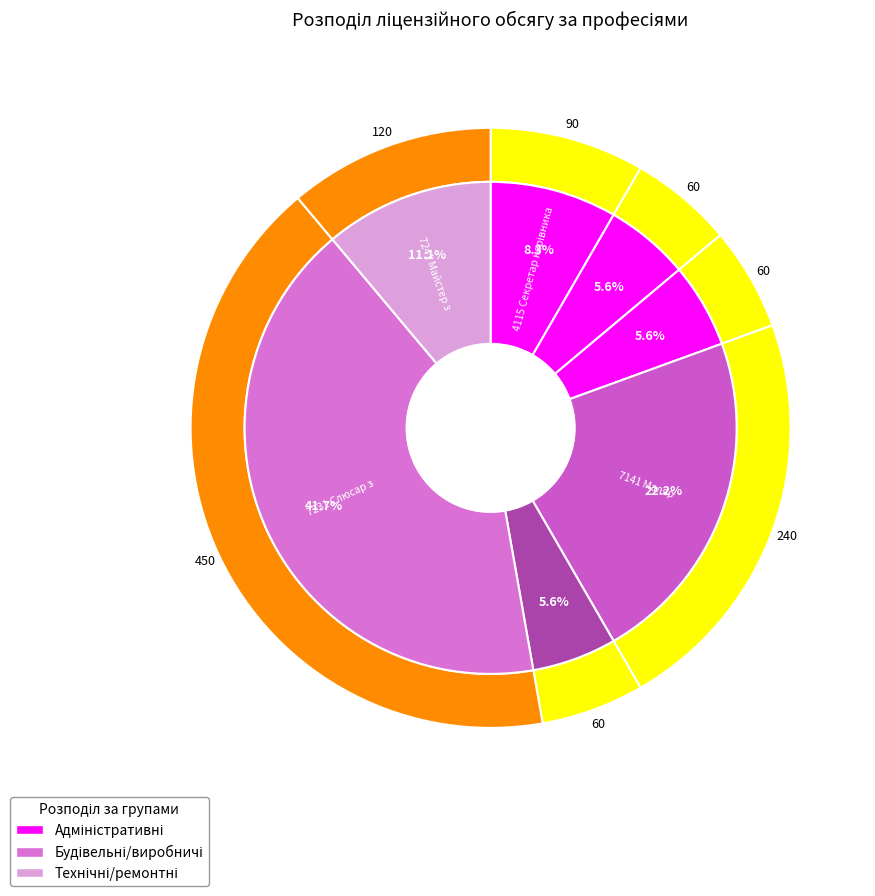

What percentage is NOT represented by 4121 Обліковець?

94.4%